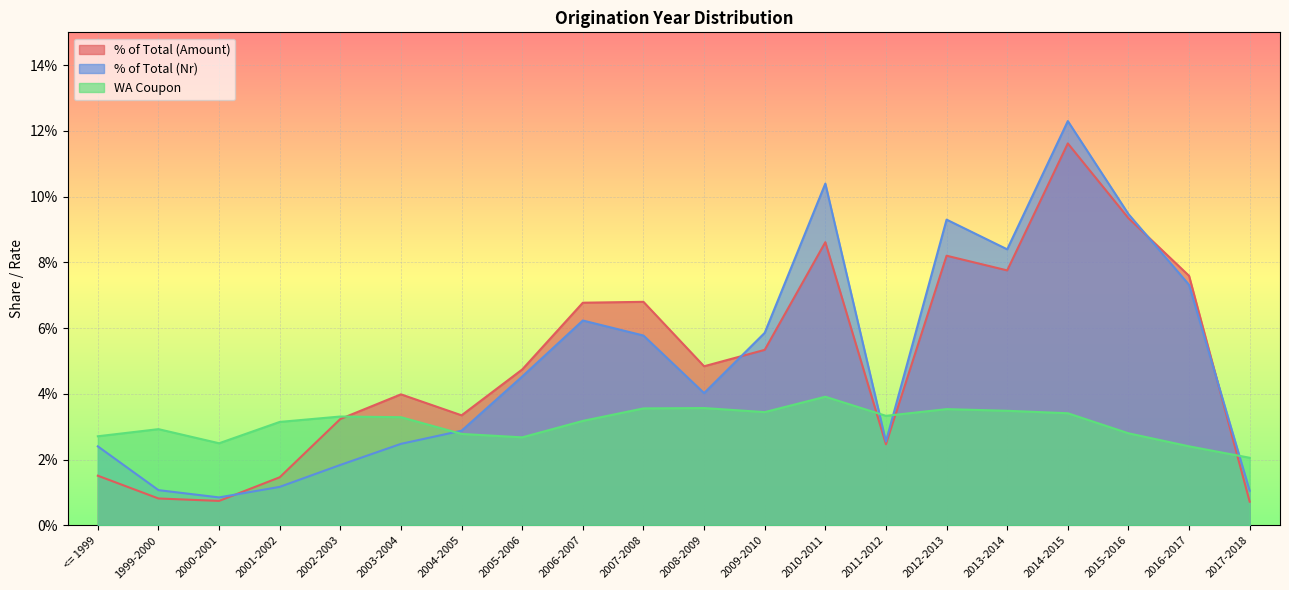

Where is the first local maximum for % of Total (Amount)?

2003-2004